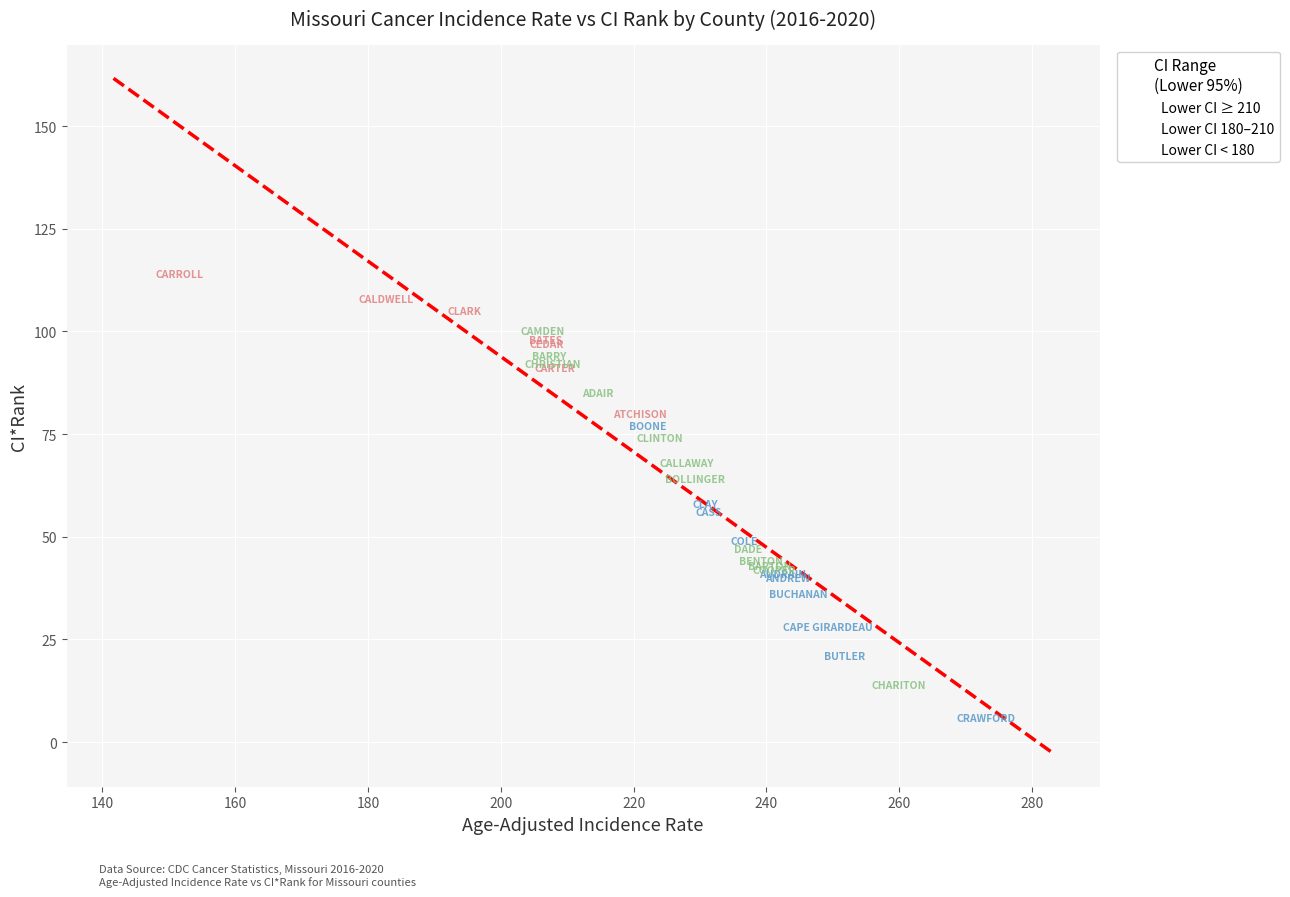

Which series reaches the maximum Y coordinate?

Lower CI < 180